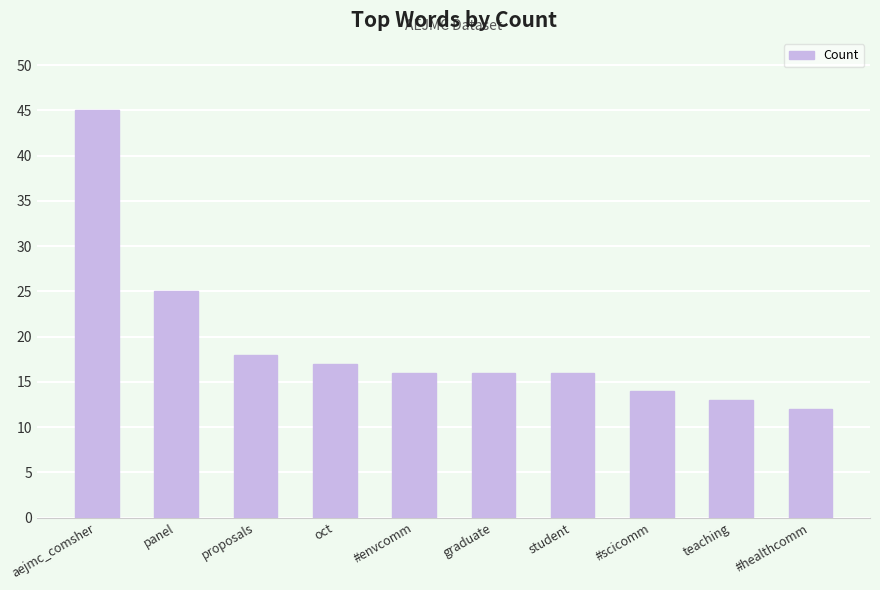

Which label corresponds to the largest value in the chart?

aejmc_comsher